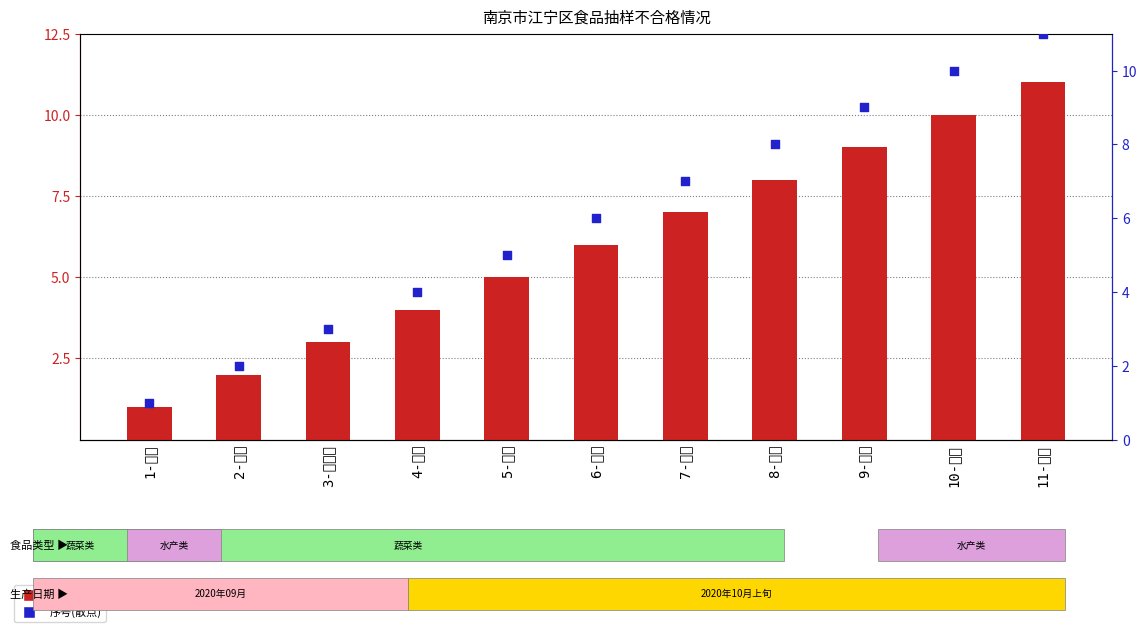

Is the value of 序号(样本编号) at 5-韭菜 greater than the value of 抽样序号(百分位) at 5-韭菜?

No